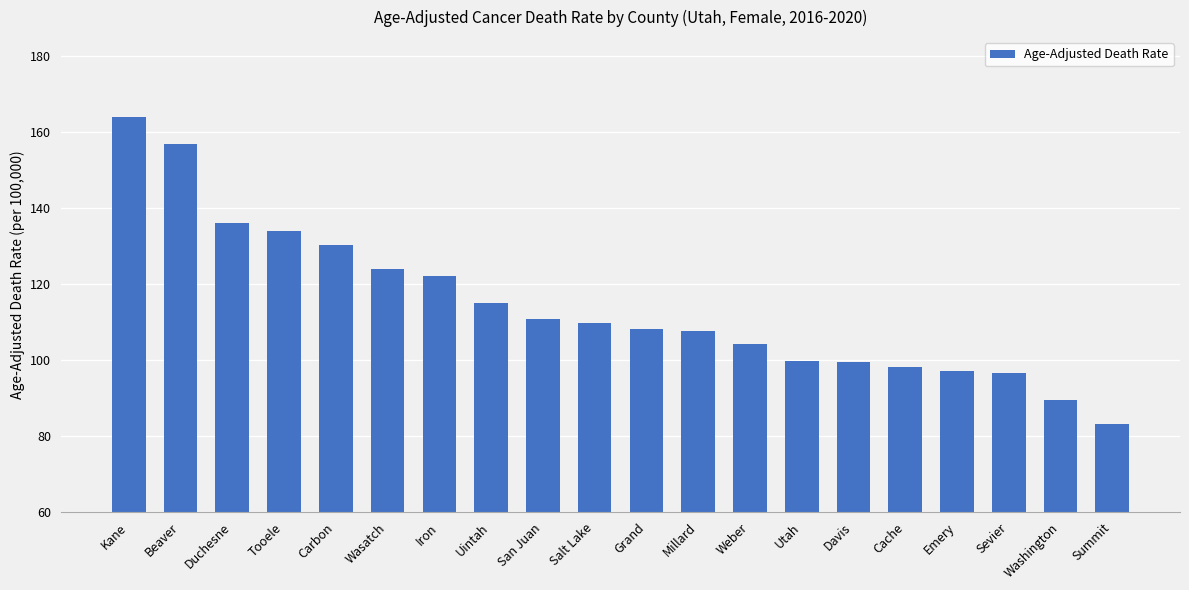

What is the smallest value displayed?

83.3